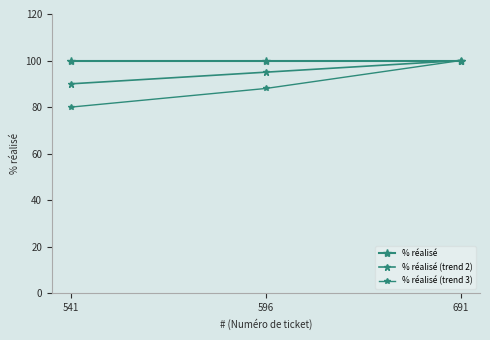

Which series changed the most between 541 and 596?

% réalisé (trend 3)